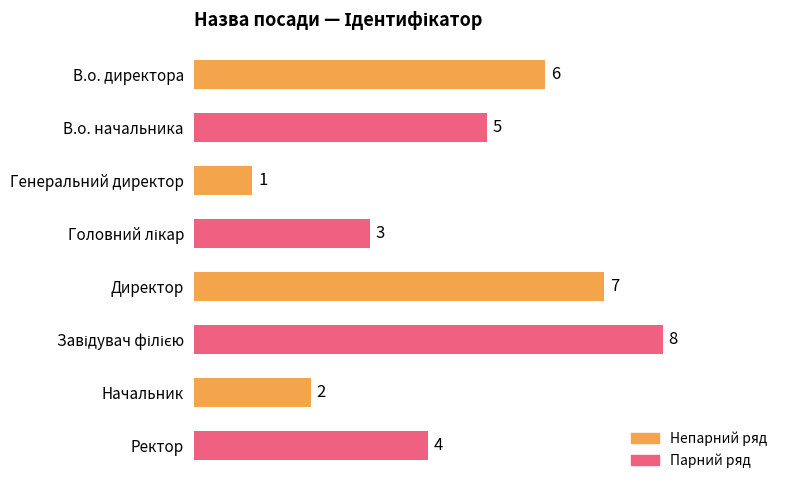

How many series are shown in this chart?

1